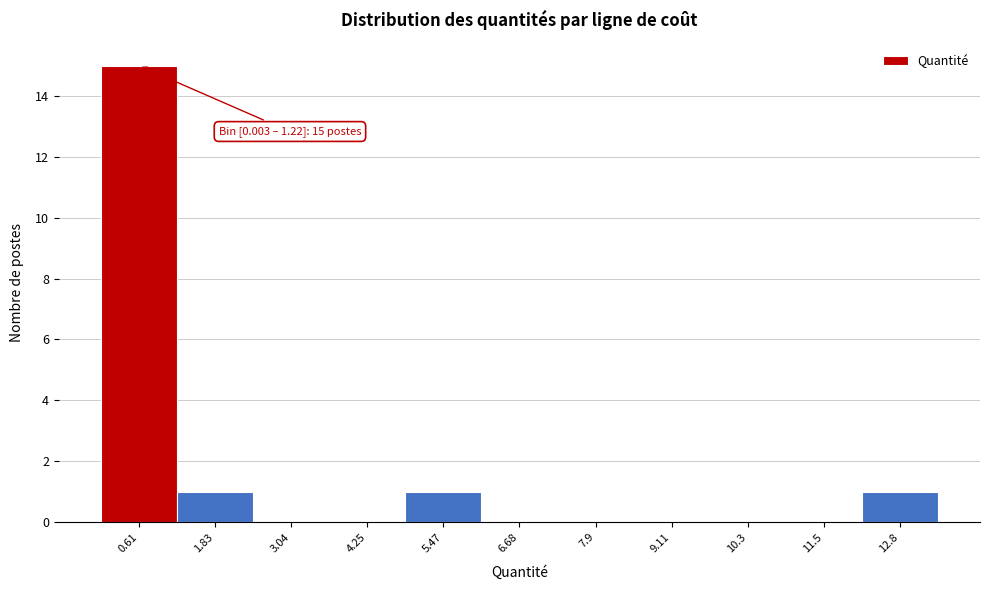

Over which range of the x-axis is the bar tallest?

0.0 to 1.2